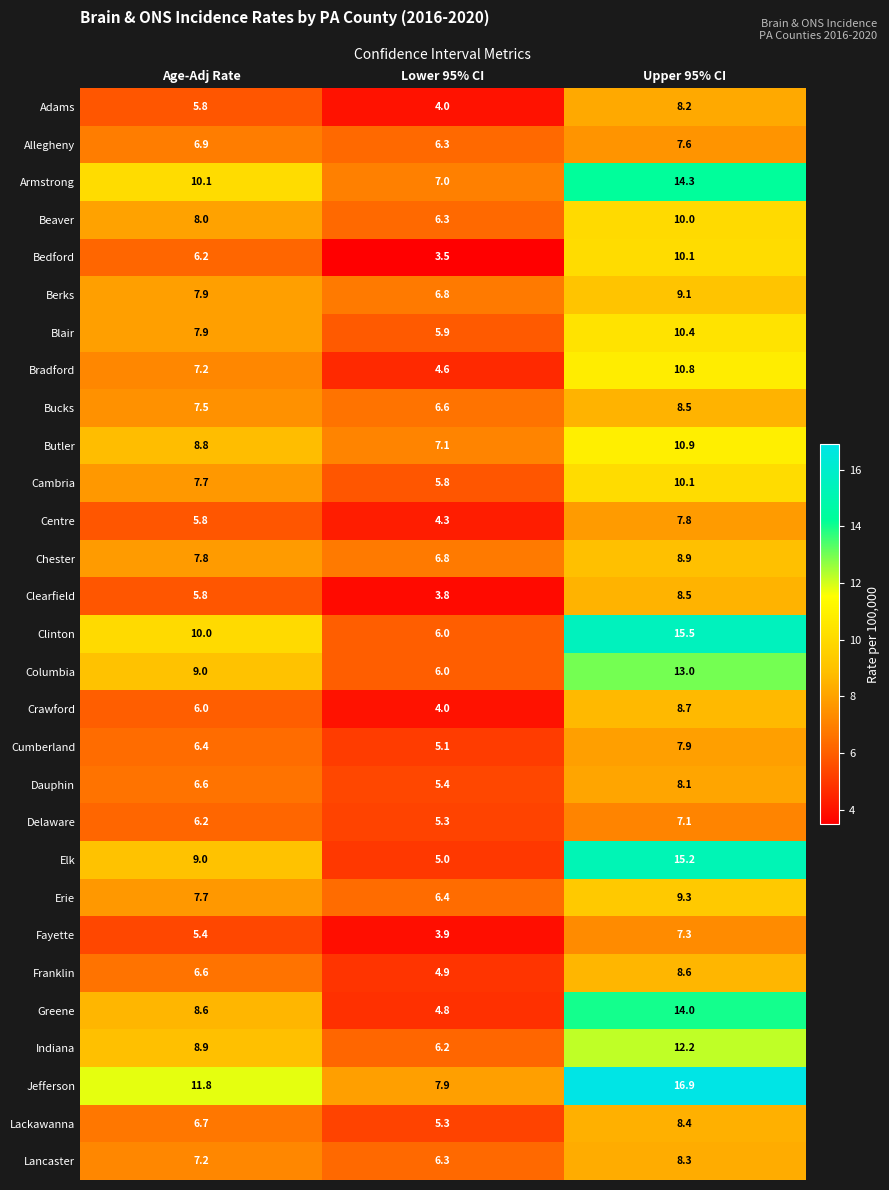

Which category has the lowest value in the Erie series?

Lower 95% CI